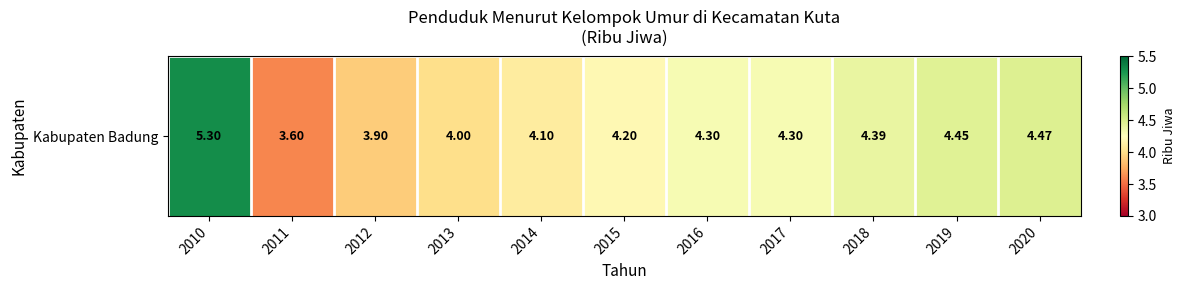

What is the average value?

4.3